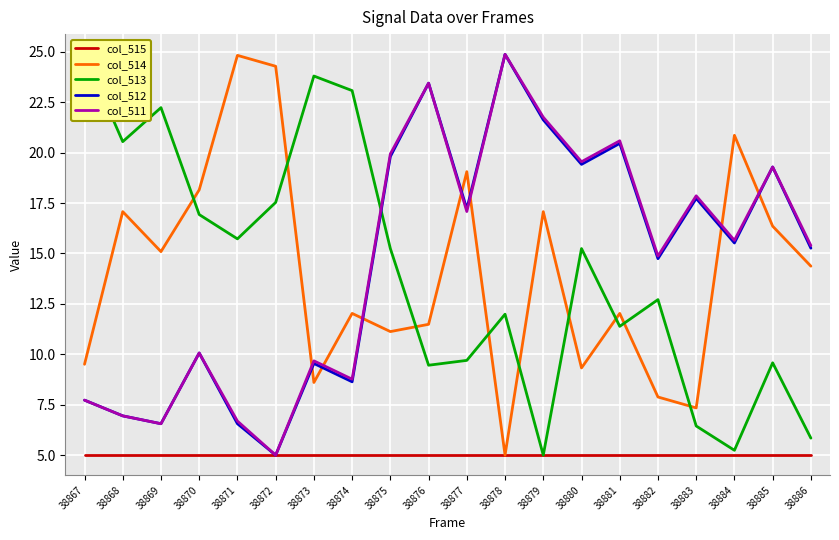

What are all the series names shown in the legend?

col_515, col_514, col_513, col_512, col_511